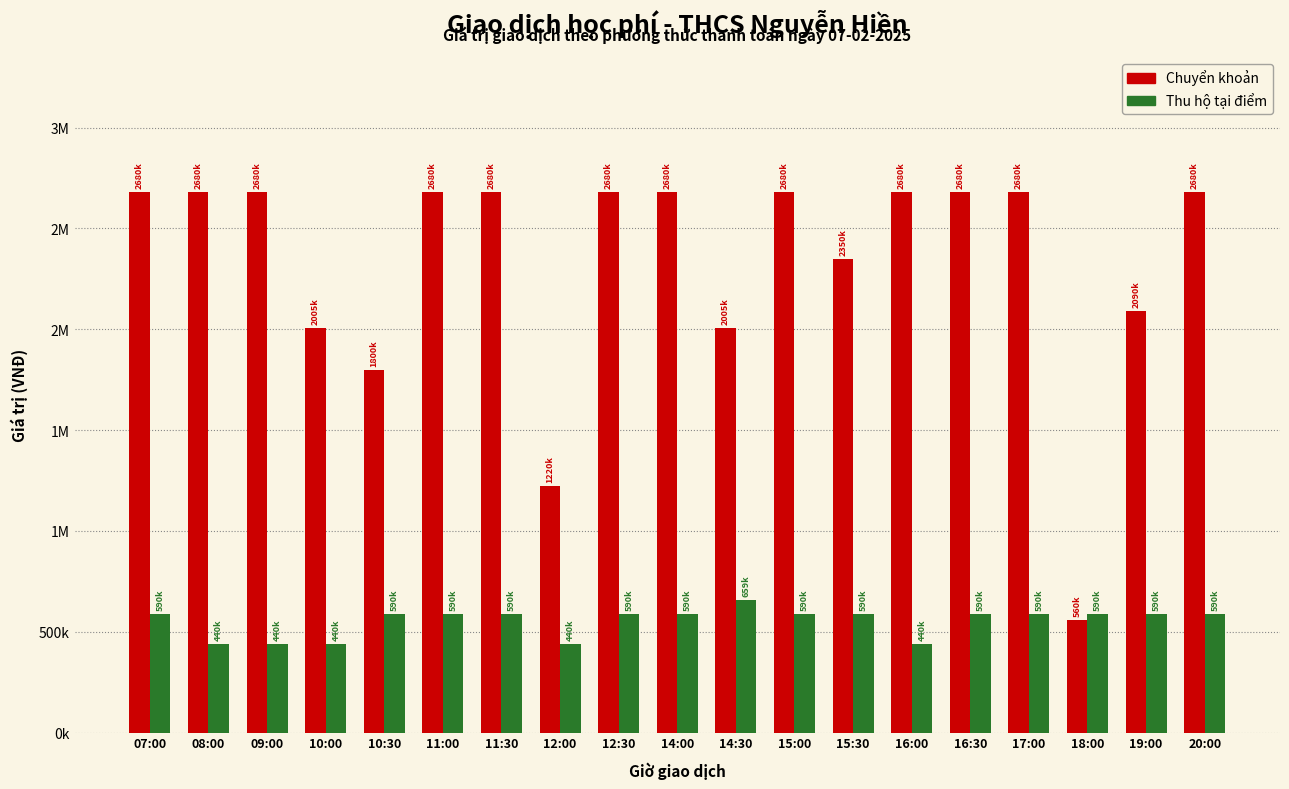

What is the sum of the Thu hộ tại điểm values at 18:00 and 11:30?

1180000